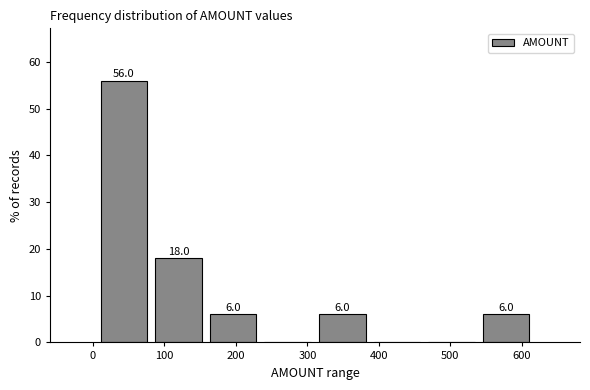

Which range on the x-axis has the tallest bar?

0 to 80